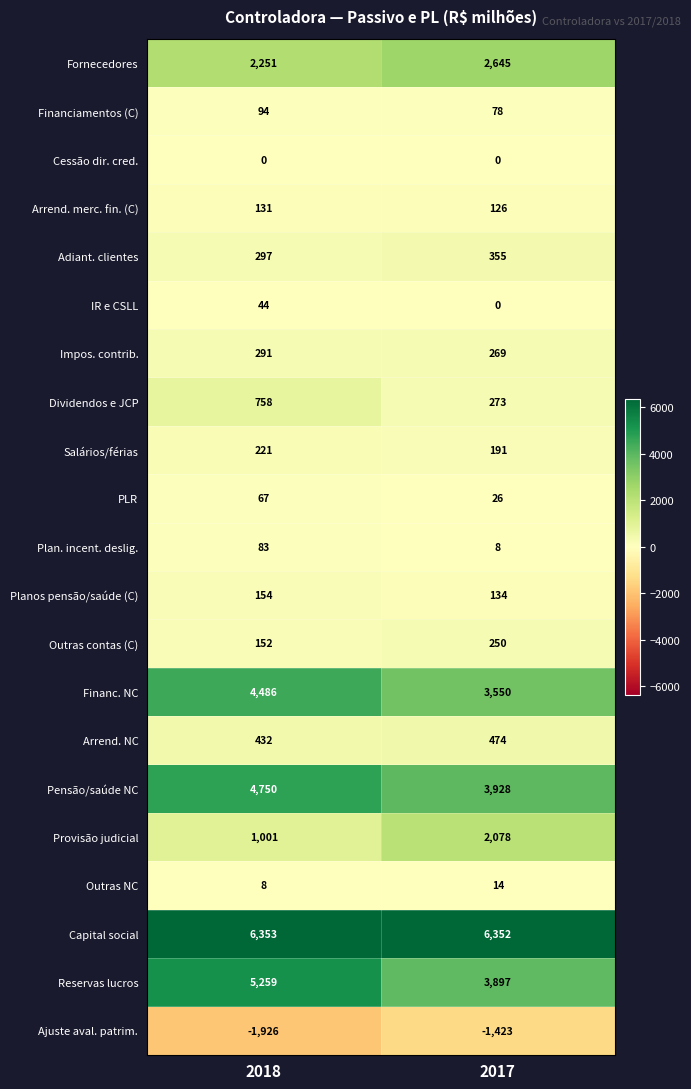

At which category is the sum across all series the highest?

2018